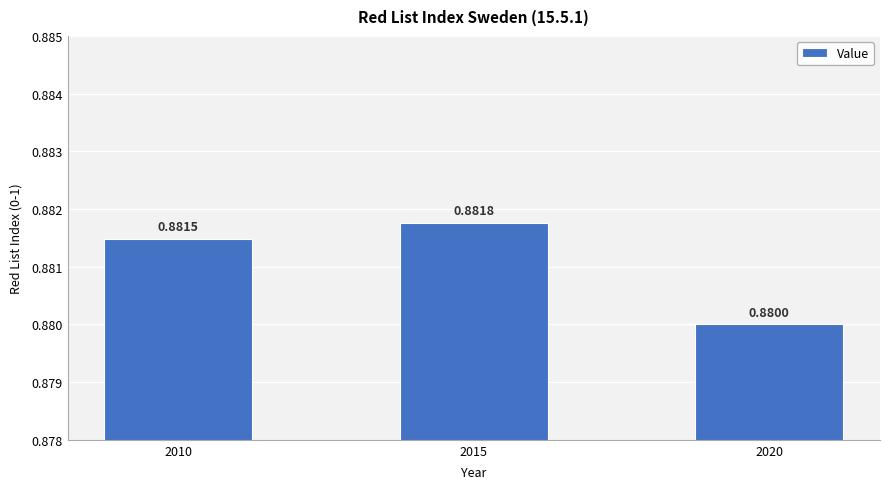

List the labels in order of value, smallest first.

2020, 2010, 2015